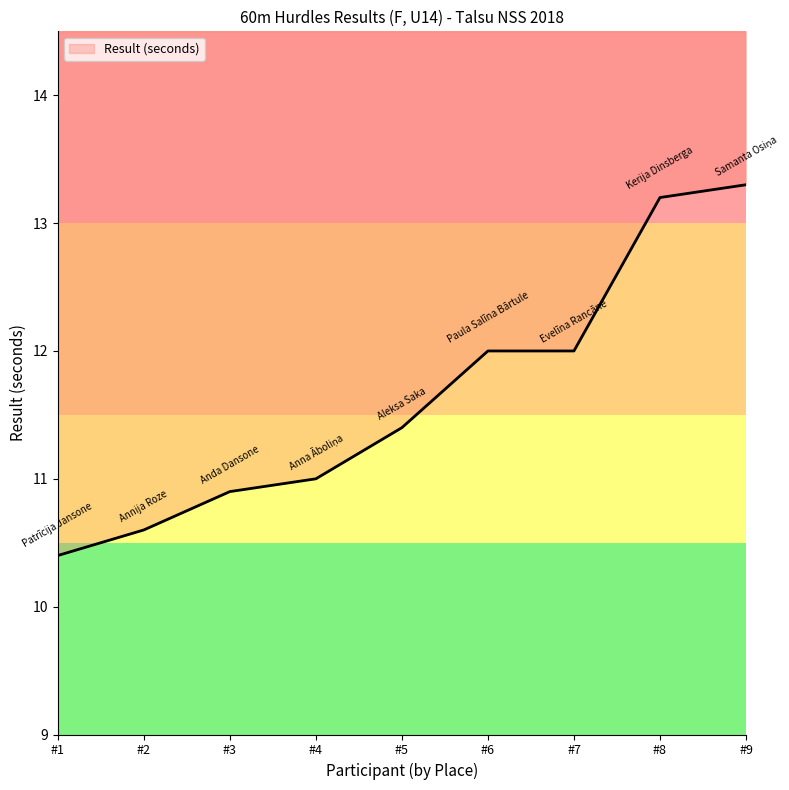

How many series are shown in this chart?

1